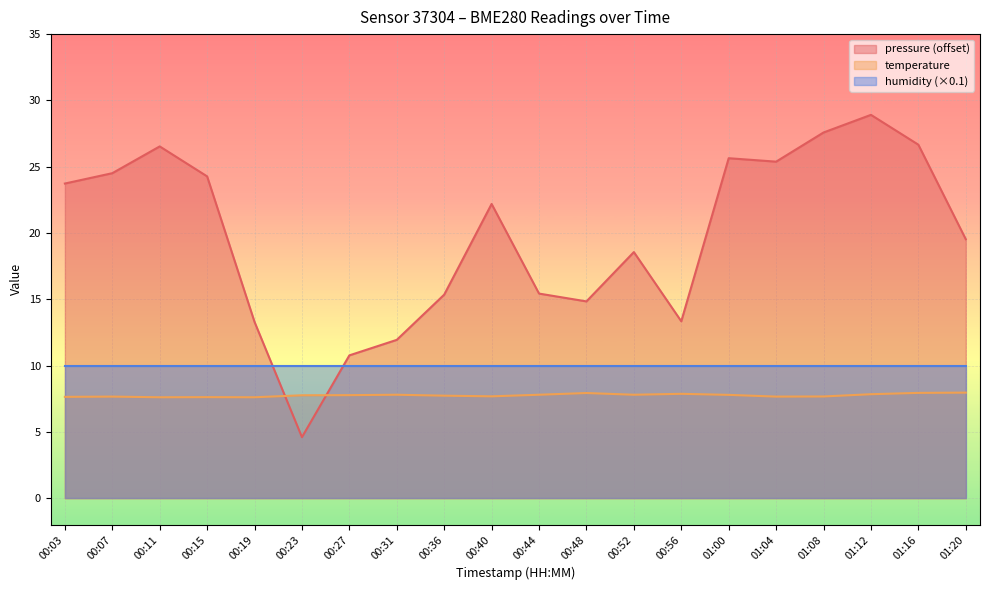

List the series in order of their overall mean, lowest first.

temperature, humidity (×0.1), pressure (offset)